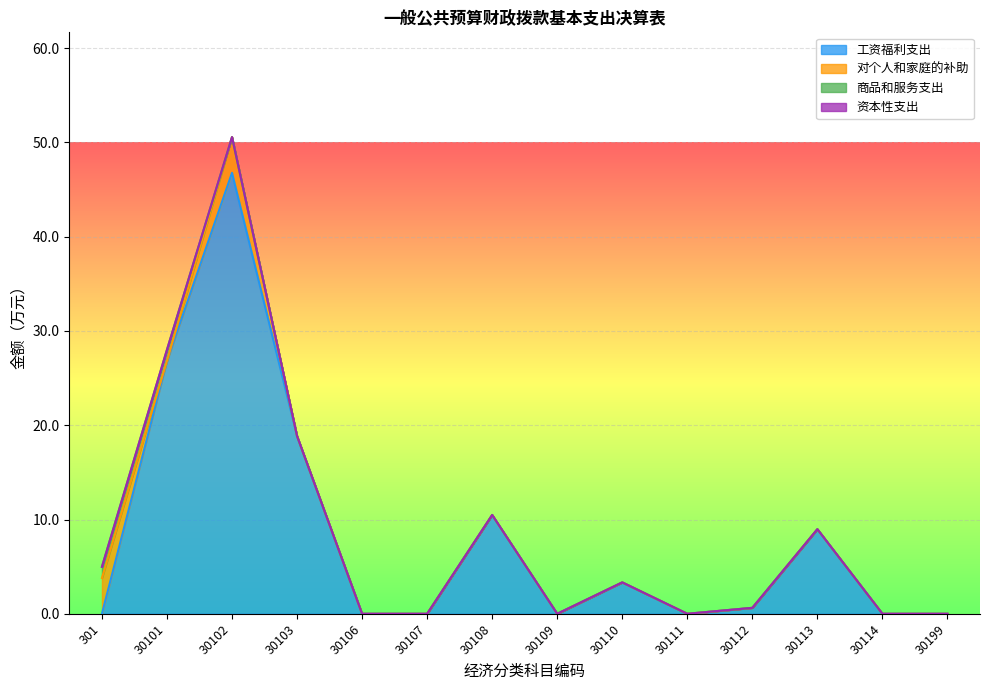

True or false: 商品和服务支出 has more than 1 points higher than both neighbors.

False